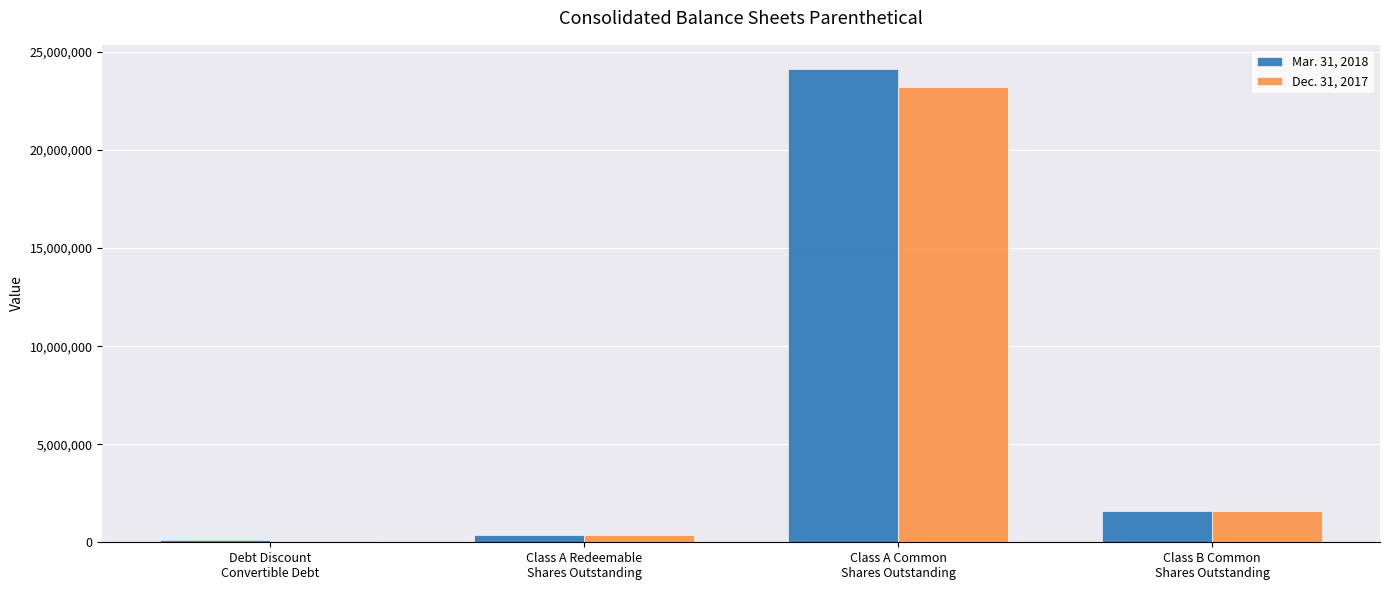

List the series in order of their overall mean, highest first.

Mar. 31, 2018, Dec. 31, 2017